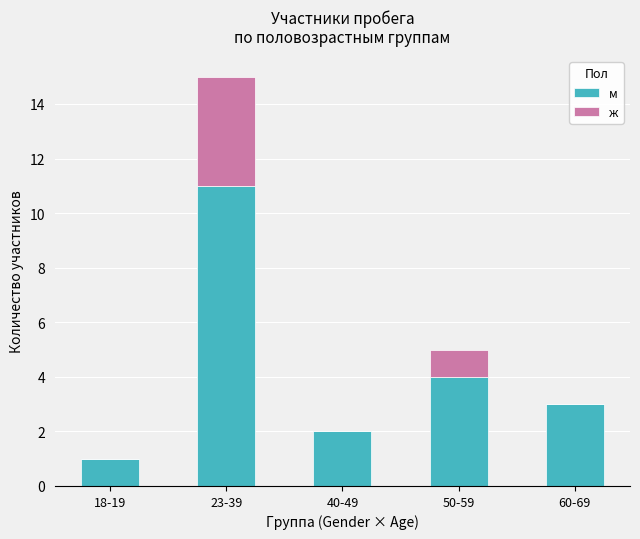

At which category is the sum across all series the highest?

23-39